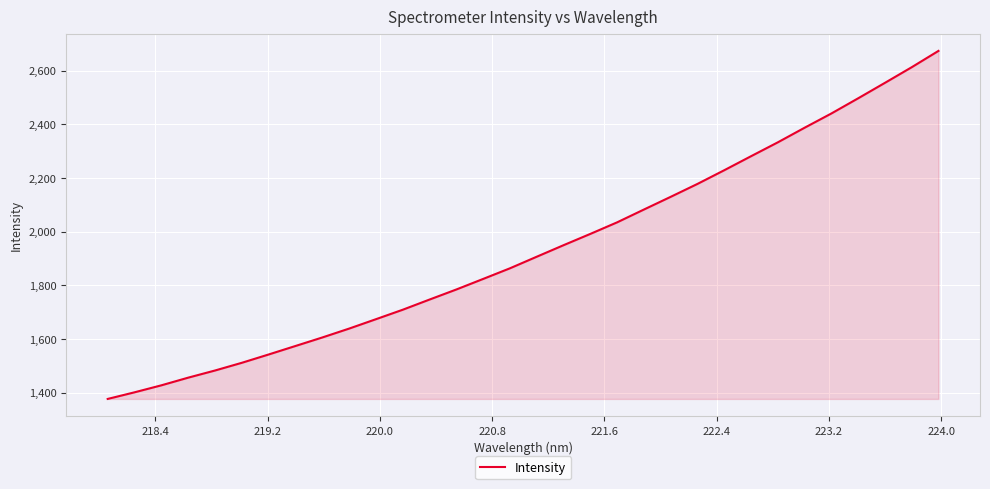

What is the greatest value displayed?

2673.3